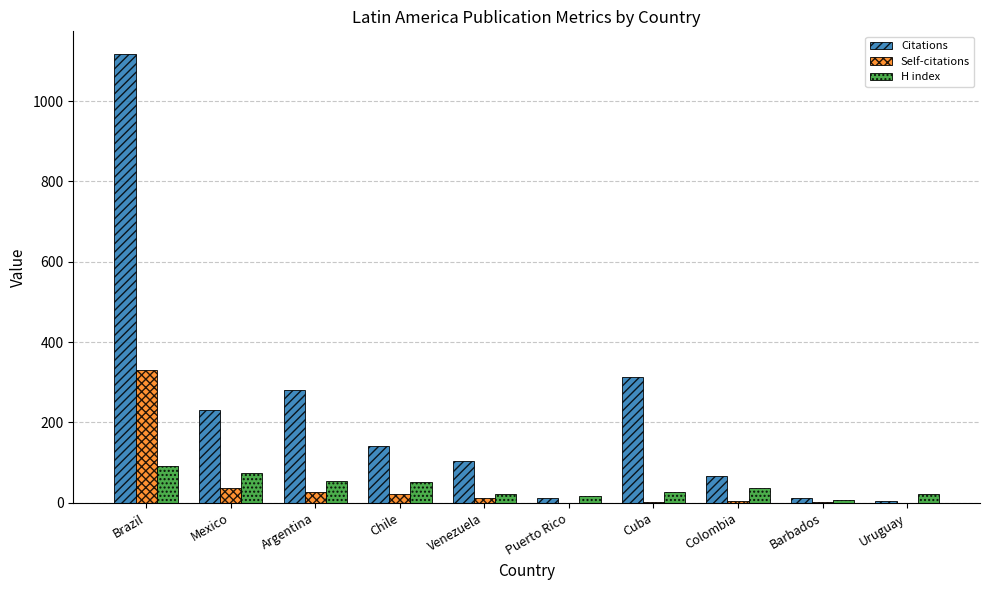

Which series has the largest range (max minus min)?

Citations